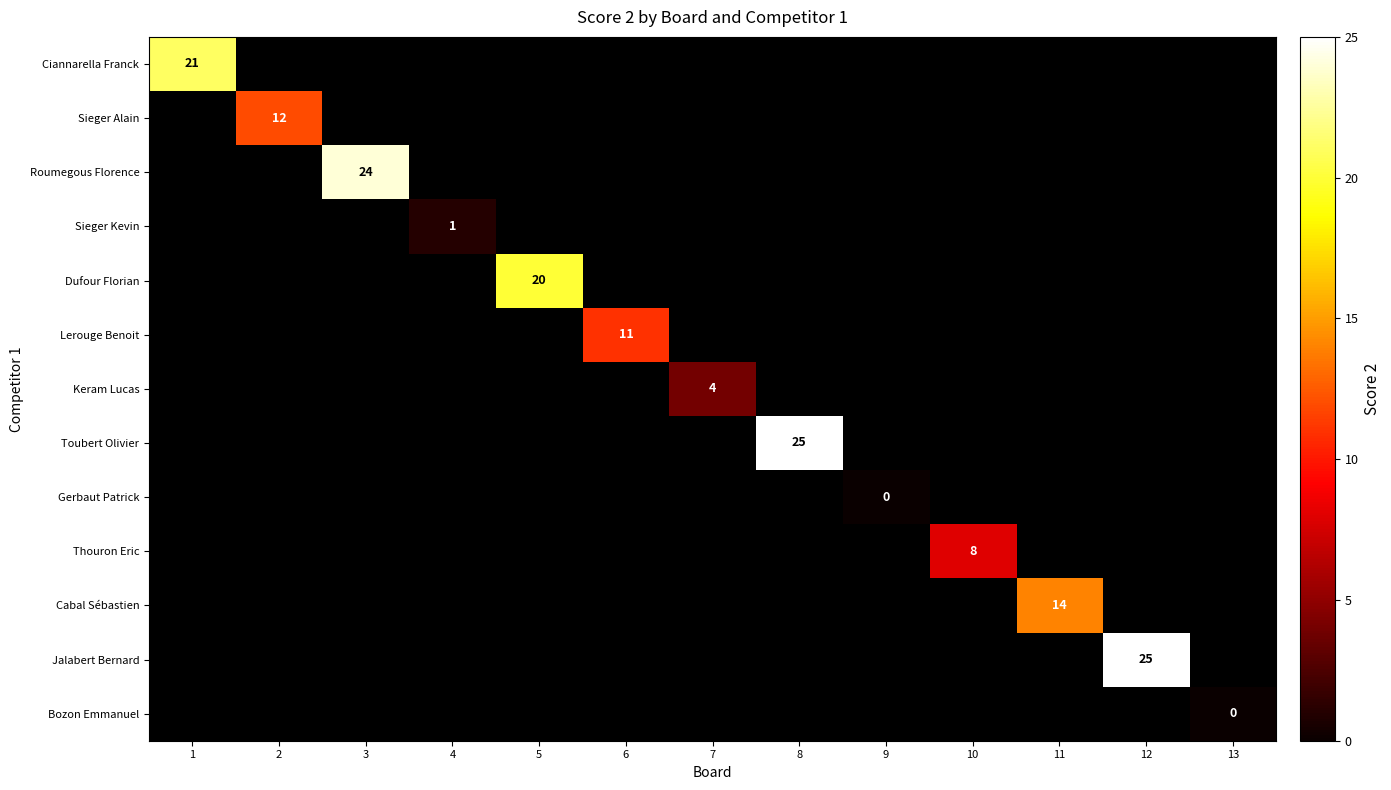

True or false: Sieger Alain has a value of 12 at 2.

True